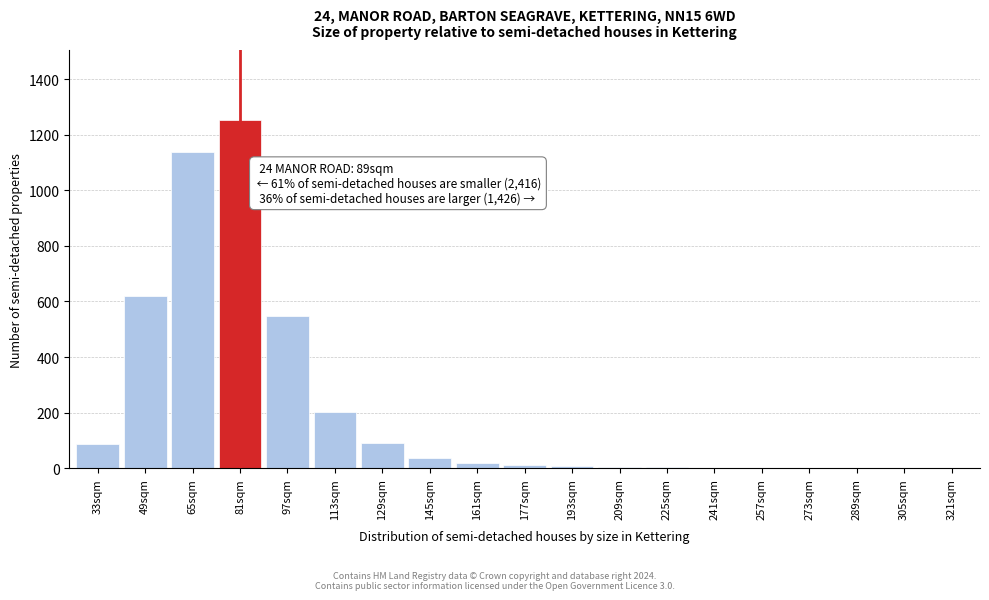

What is the change in value from 113sqm to 145sqm?

-164